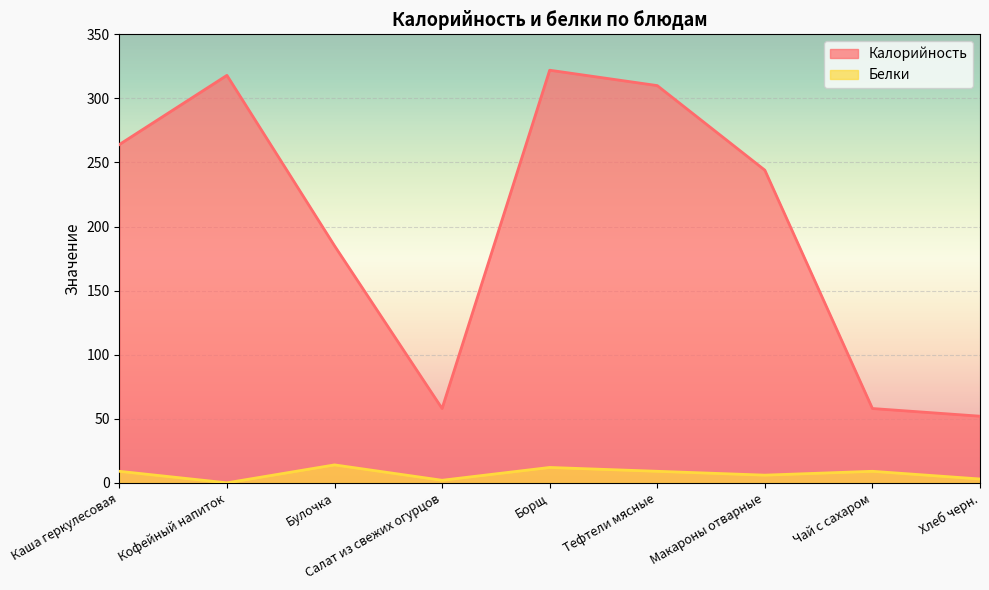

What are all the series names shown in the legend?

Калорийность, Белки